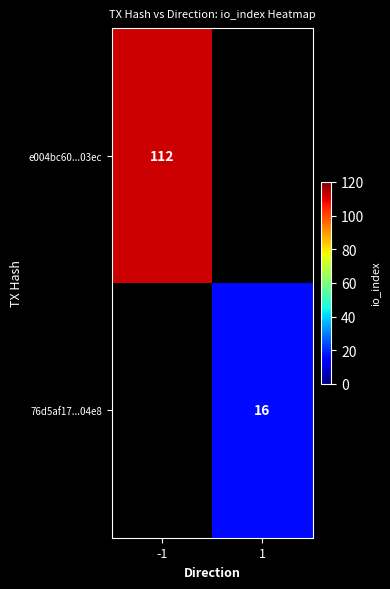

What is the smallest value displayed?

16.0